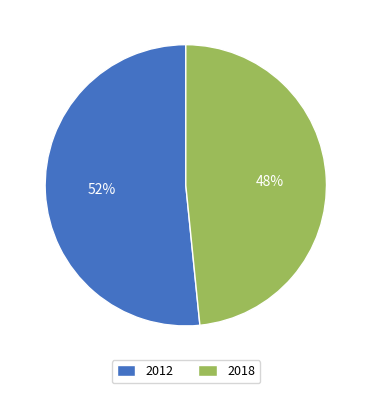

To the nearest percent, what percentage of the pie is 2018?

48%